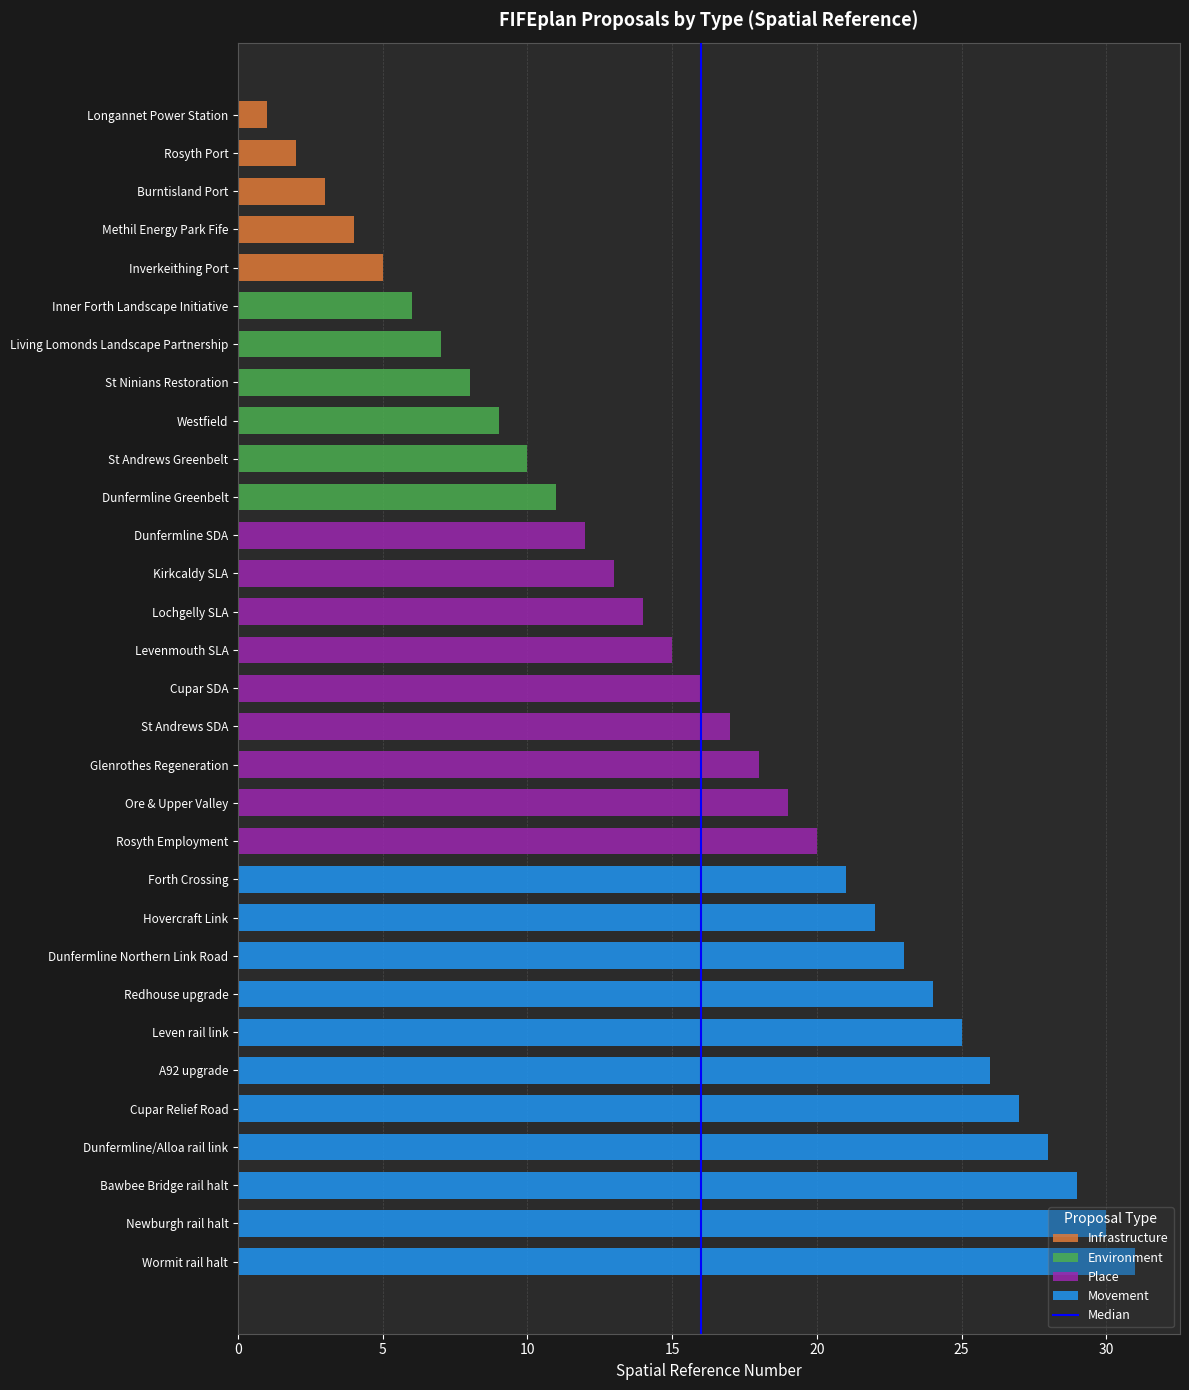

What is the sum of the values at Dunfermline Greenbelt and Cupar SDA?

27